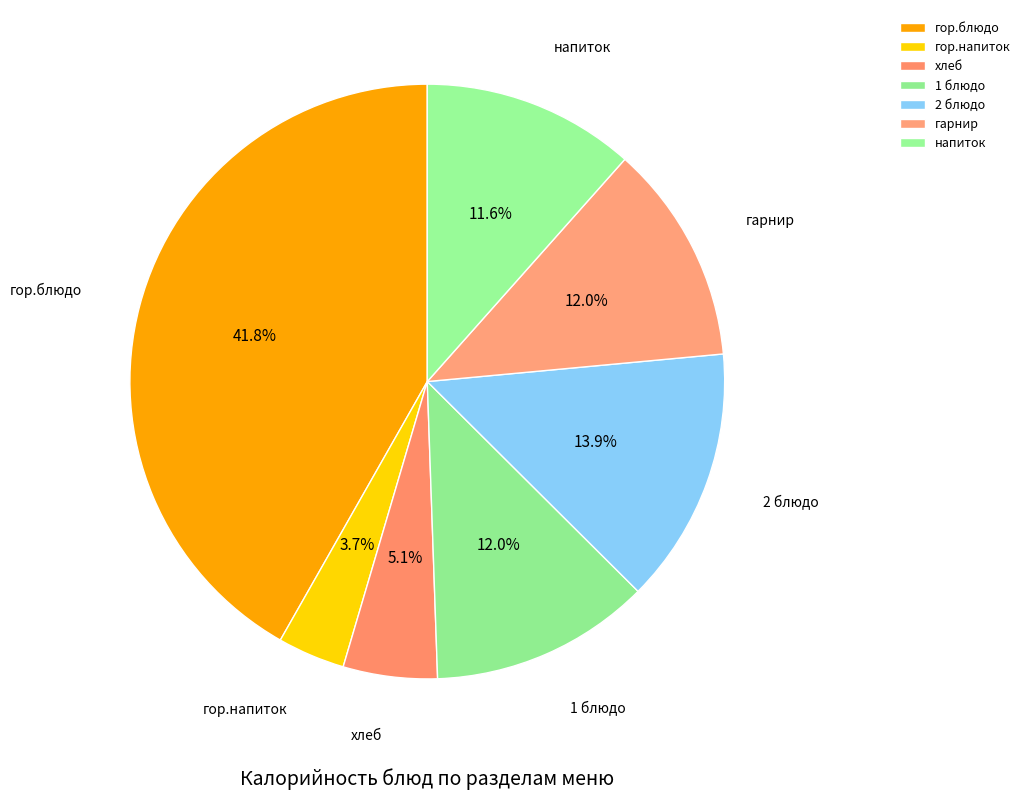

Is there a majority slice in this chart?

No